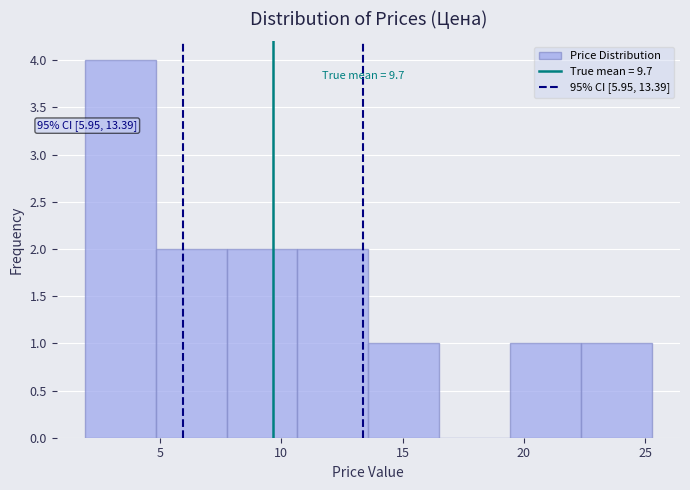

Over which range of the x-axis is the bar tallest?

2.0 to 5.0